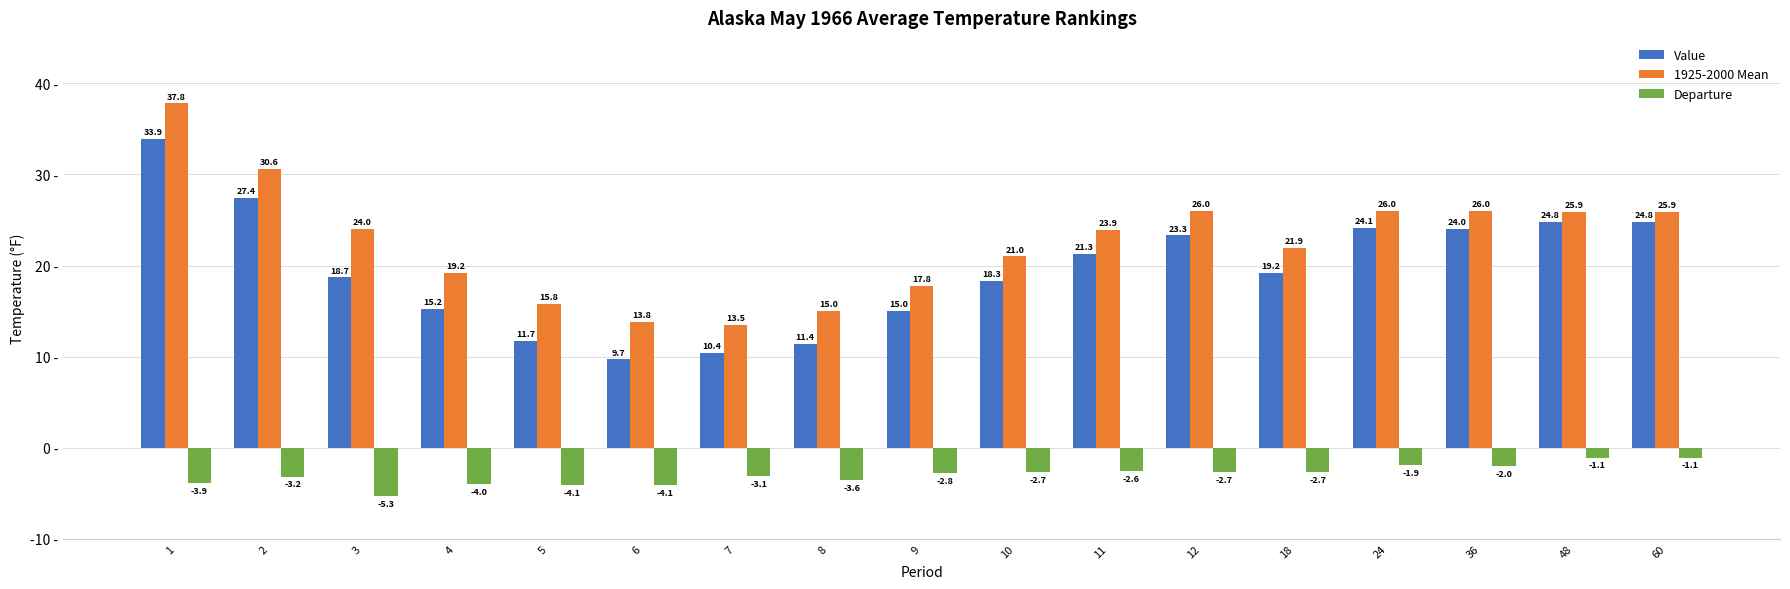

What is the minimum value for Departure?

-5.3